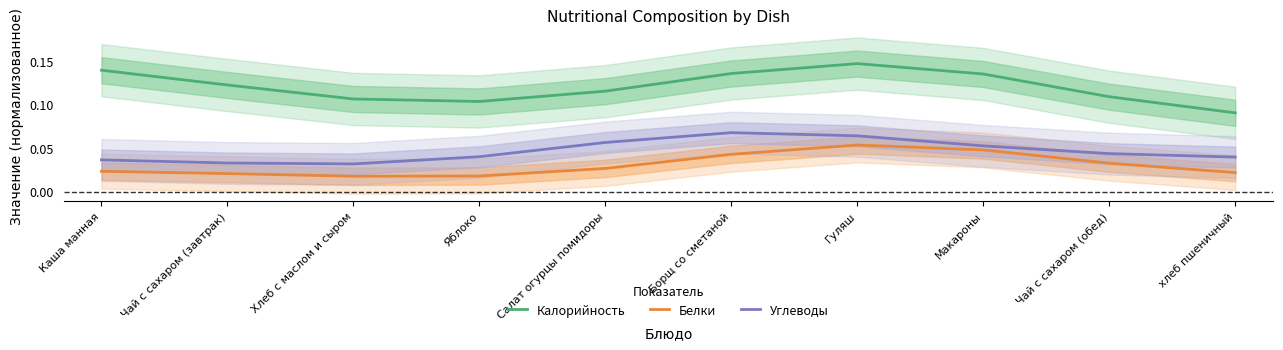

At Чай с сахаром (обед), list the series in order from largest to smallest.

Калорийность, Углеводы, Белки